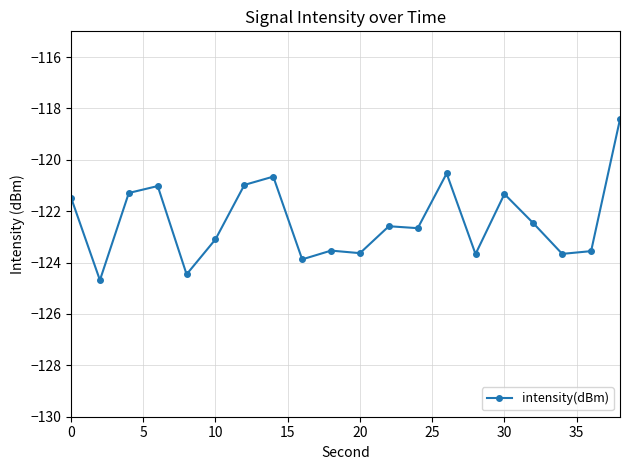

What is the maximum value shown in the chart?

-118.4